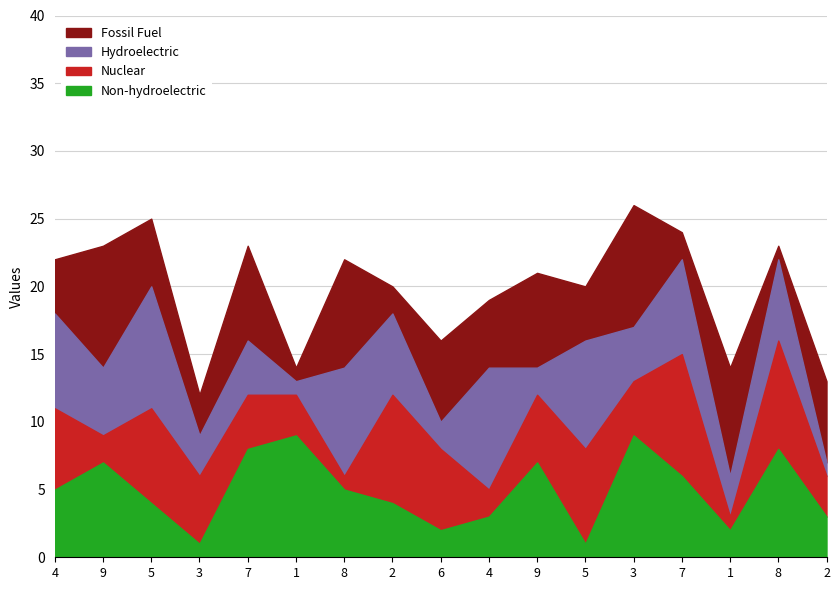

What are all the series names shown in the legend?

Fossil Fuel, Hydroelectric, Nuclear, Non-hydroelectric